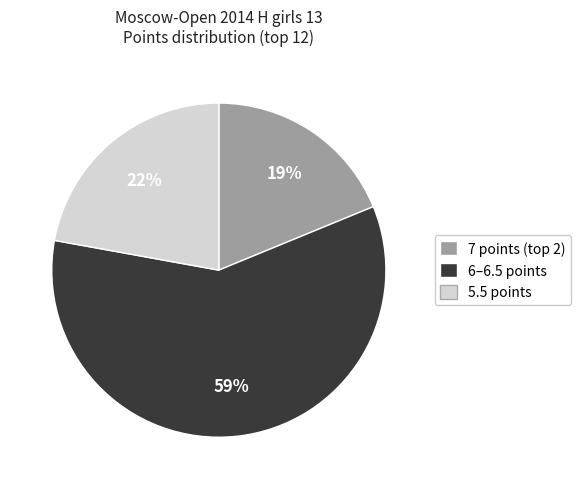

To the nearest percent, what is the difference between the largest and smallest slice percentages?

40%